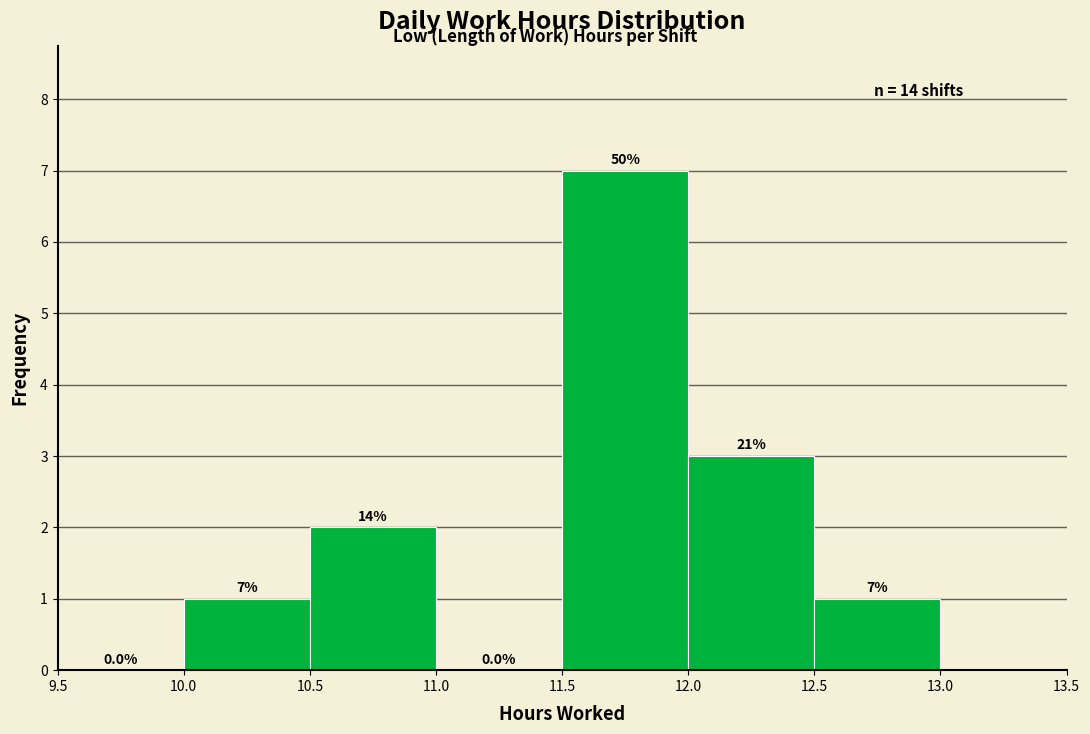

Over which range of the x-axis is the bar tallest?

11.5 to 12.0